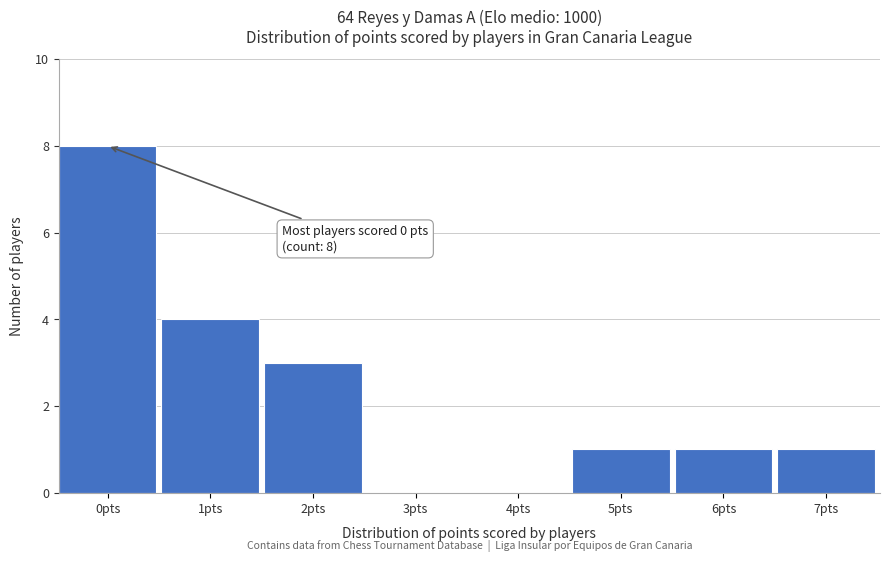

Reading left to right, transcribe all the data shown in this chart.

0pts=8	1pts=4	2pts=3	3pts=0	4pts=0	5pts=1	6pts=1	7pts=1